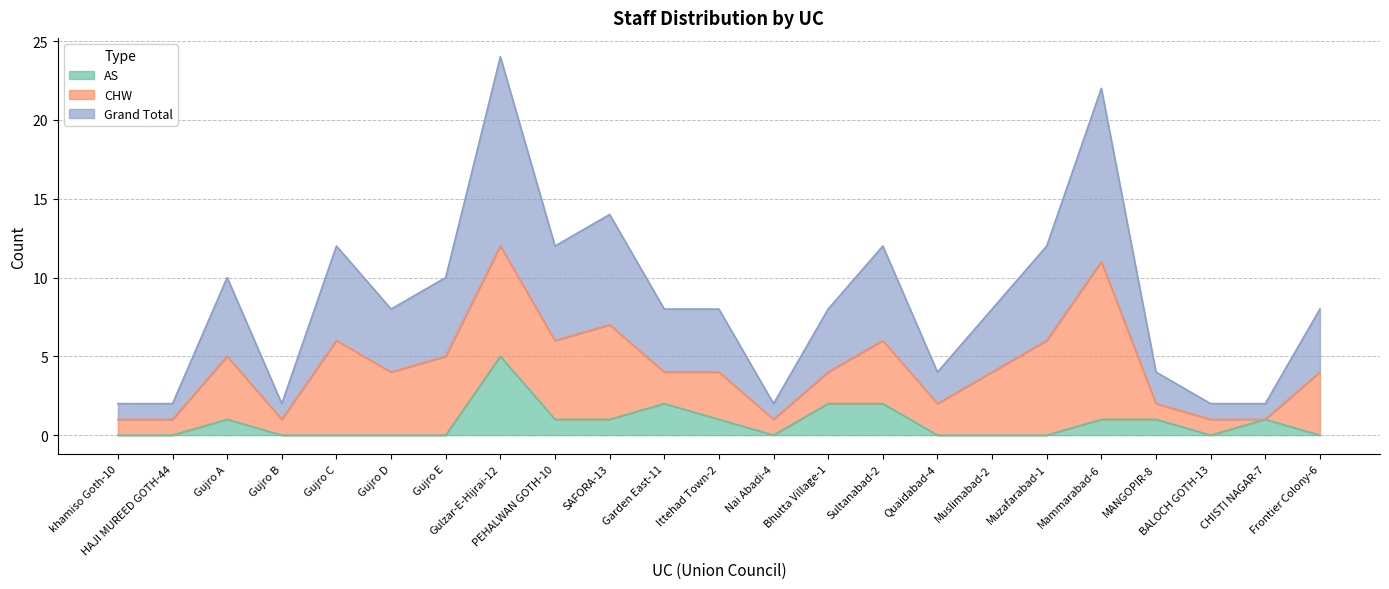

List the labels in order of AS value, smallest first.

khamiso Goth-10, HAJI MUREED GOTH-44, Gujro B, Gujro C, Gujro D, Gujro E, Nai Abadi-4, Quaidabad-4, Muslimabad-2, Muzafarabad-1, BALOCH GOTH-13, Frontier Colony-6, Gujro A, PEHALWAN GOTH-10, SAFORA-13, Ittehad Town-2, Mammarabad-6, MANGOPIR-8, CHISTI NAGAR-7, Garden East-11, Bhutta Village-1, Sultanabad-2, Gulzar-E-Hijrai-12